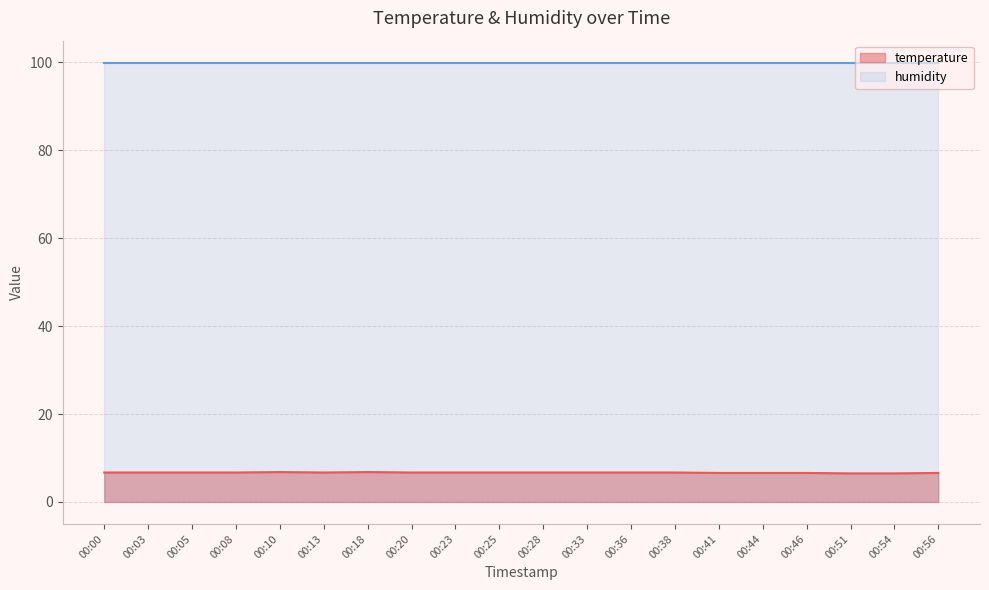

List the labels in order of value, smallest first.

00:51, 00:54, 00:41, 00:44, 00:46, 00:56, 00:00, 00:03, 00:05, 00:08, 00:13, 00:20, 00:23, 00:25, 00:28, 00:33, 00:36, 00:38, 00:10, 00:18